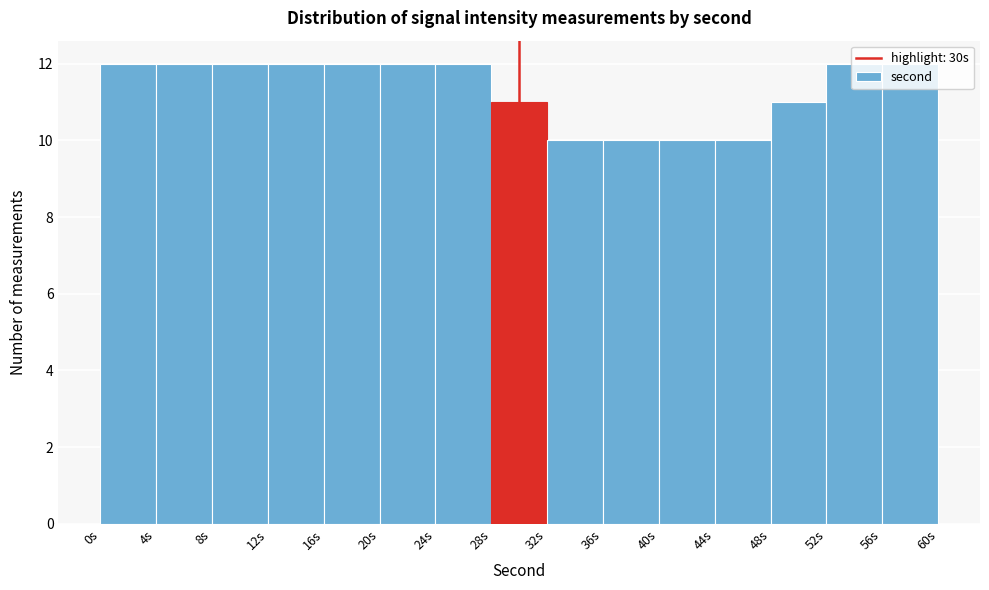

How tall is the bar that spans 12 to 16 on the x-axis? The values are not printed on the chart, so give them approximately, as read against the axis.

12